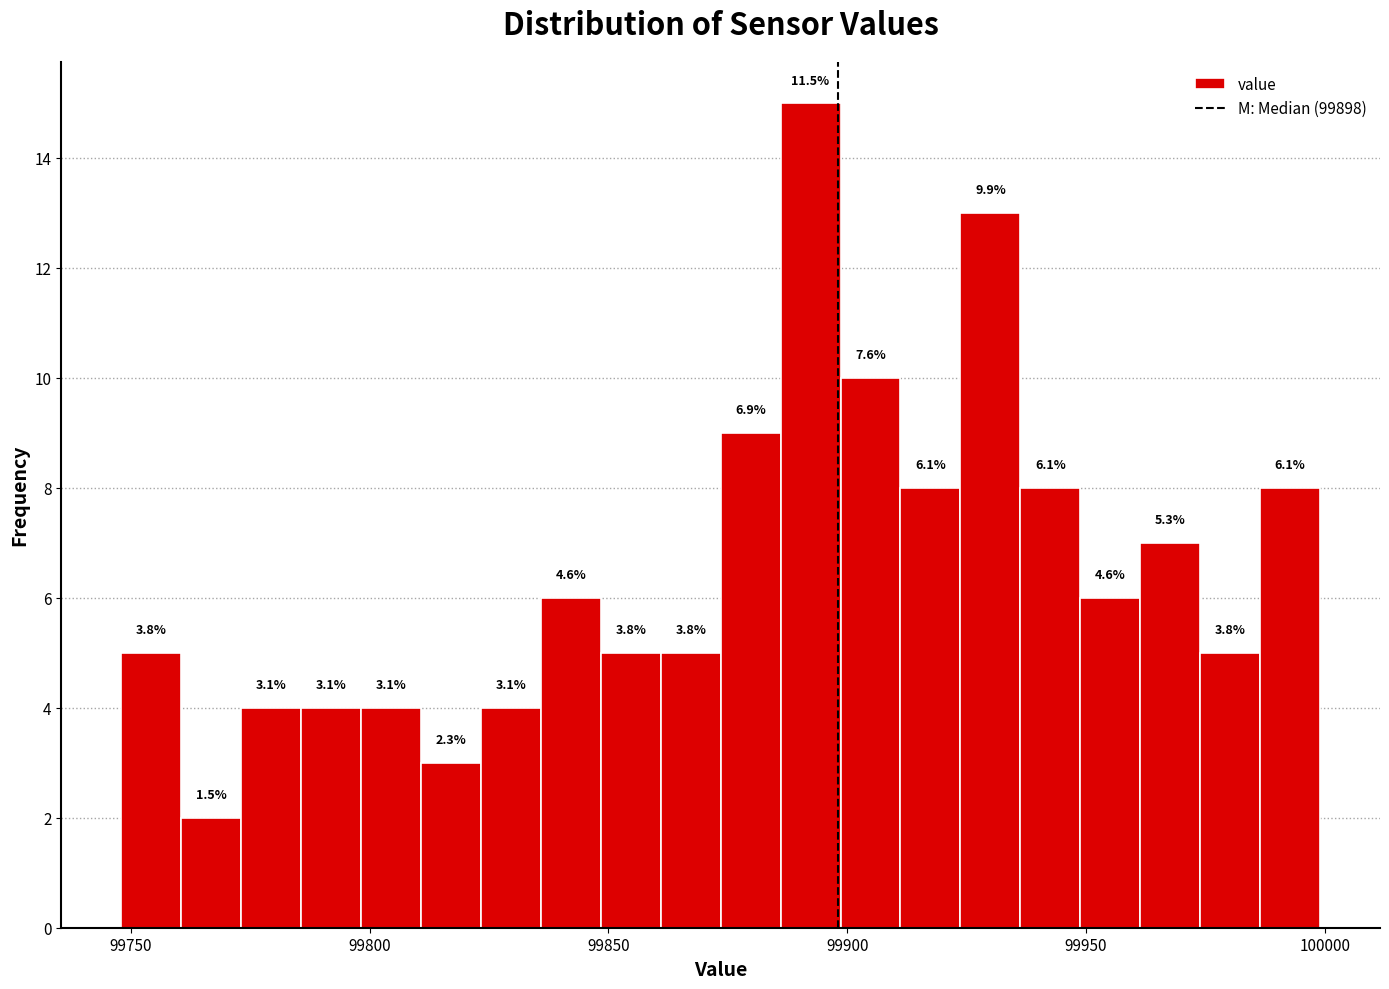

Read against the x-axis, roughly where is the centre of the tallest bar?

99890